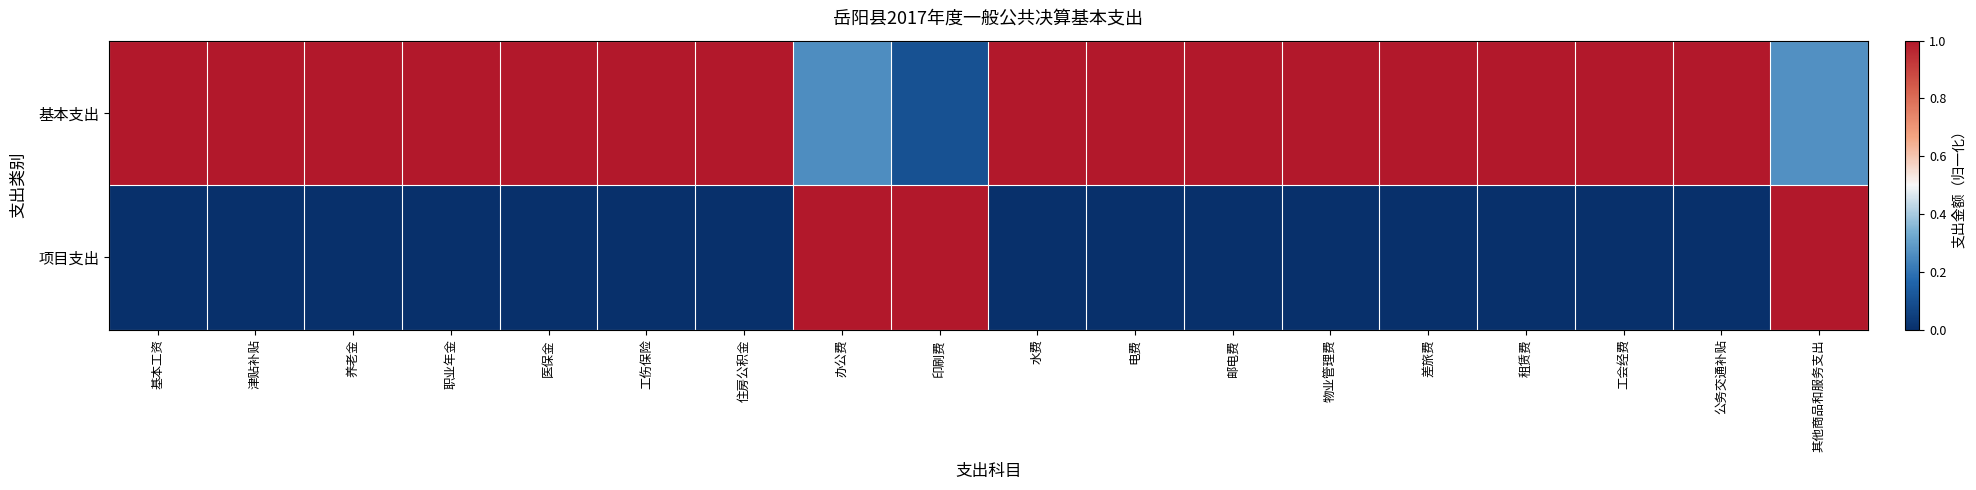

Between 职业年金 and 租赁费, which is larger?

职业年金